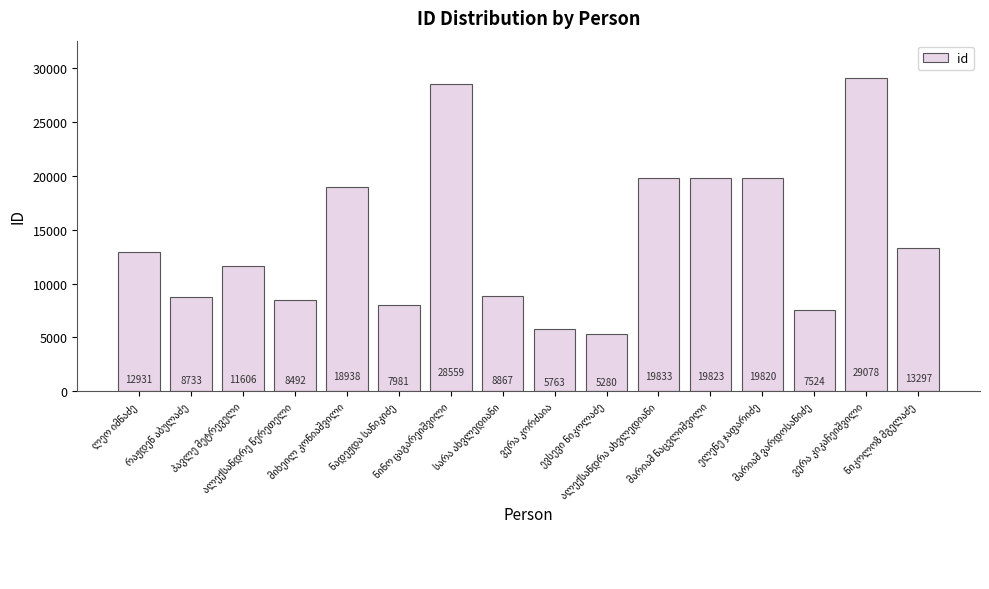

What is the minimum value shown in the chart?

5280